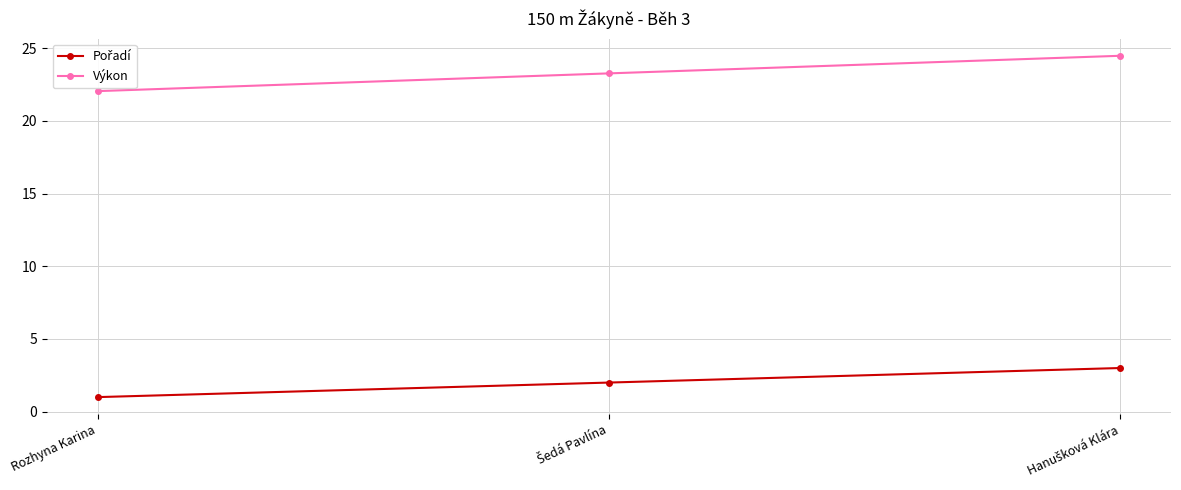

What is the label of the 3rd point from the right?

Rozhyna Karina